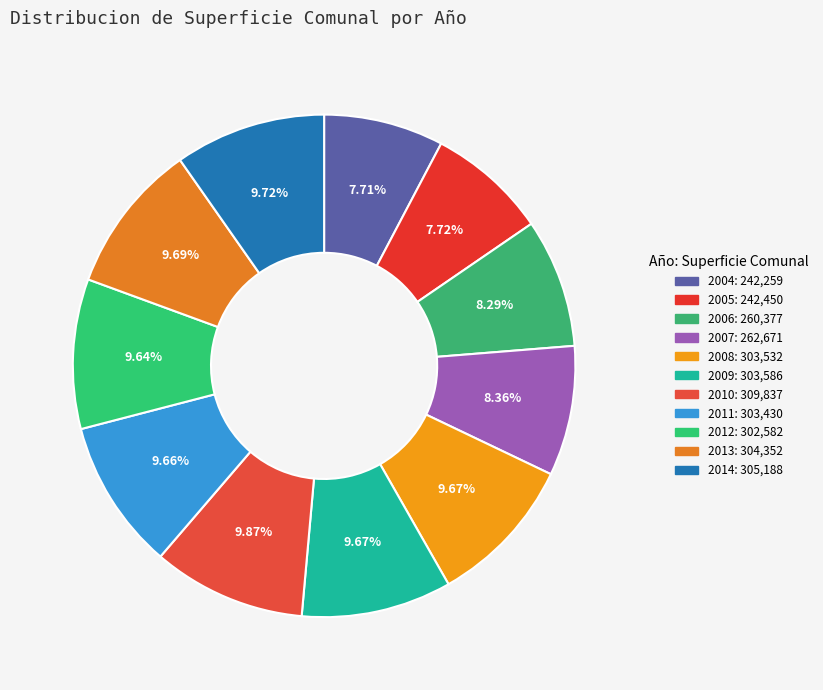

Is it true that 2007 is 1% of the pie?

False